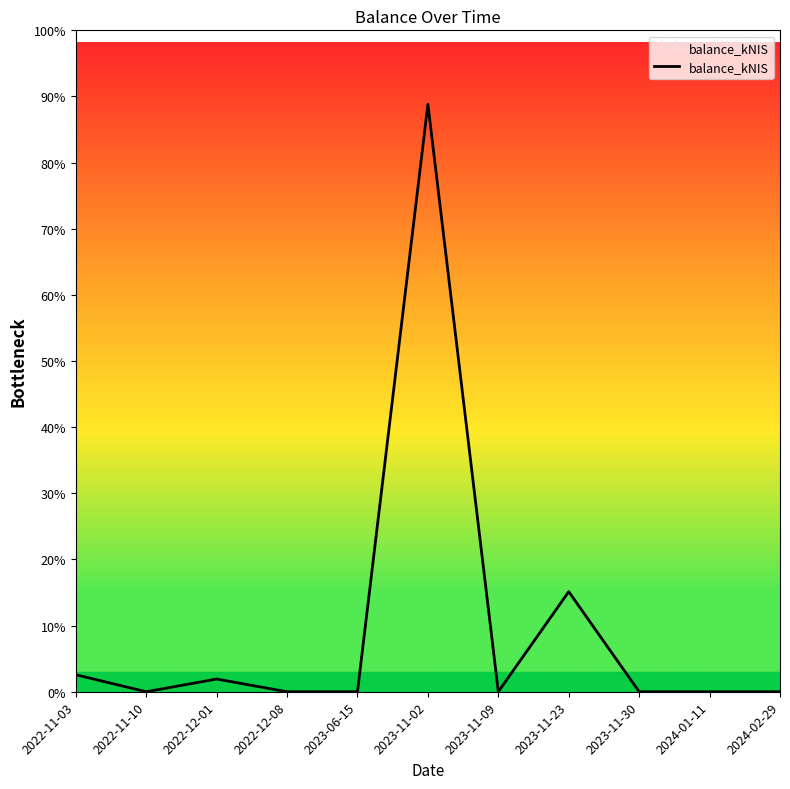

Does the chart display data point markers on the line(s)?

No